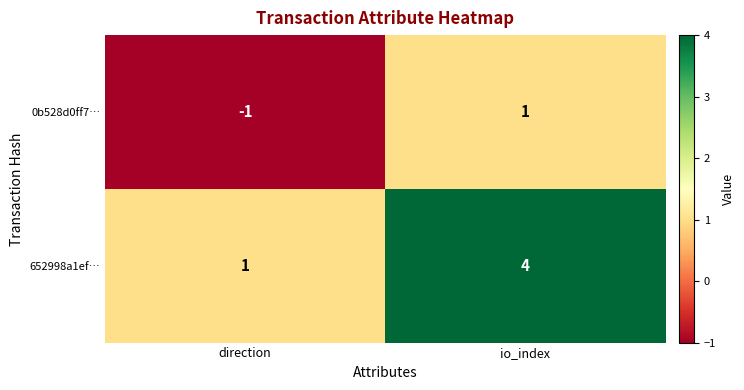

Rank the categories by 0b528d0ff7… value from lowest to highest.

direction, io_index